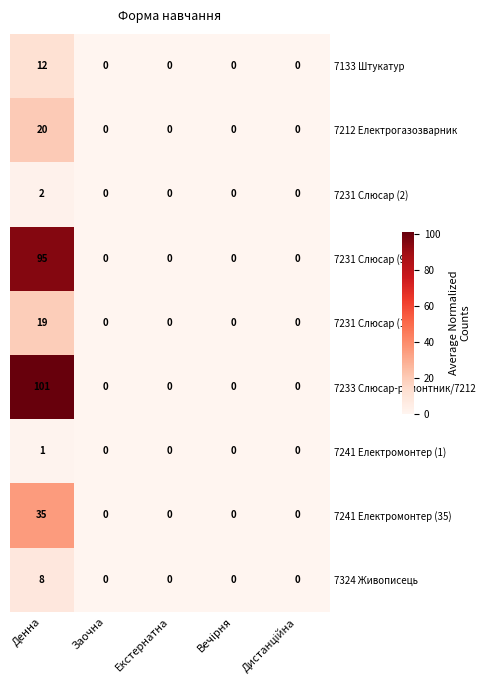

What is the average value of the 7231 Слюсар (95) series?

19